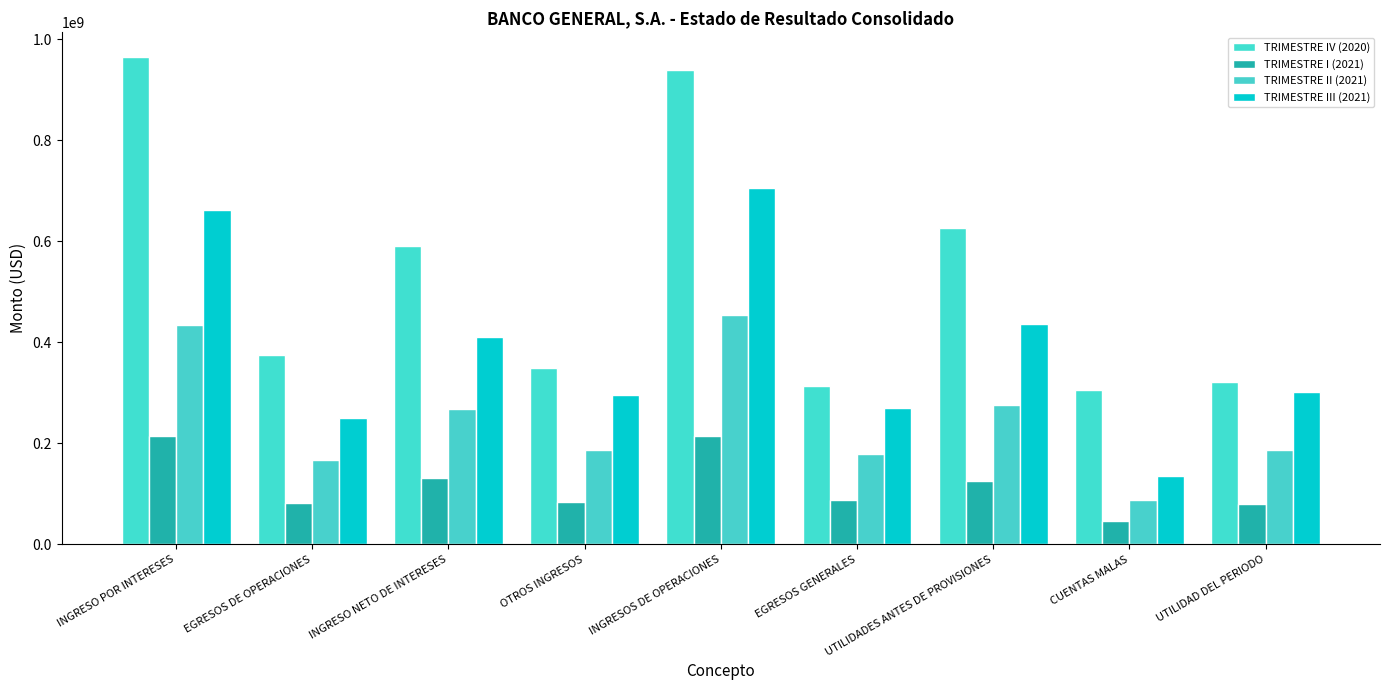

What is the approximate value of TRIMESTRE III (2021) at INGRESOS DE OPERACIONES?

705940970.2